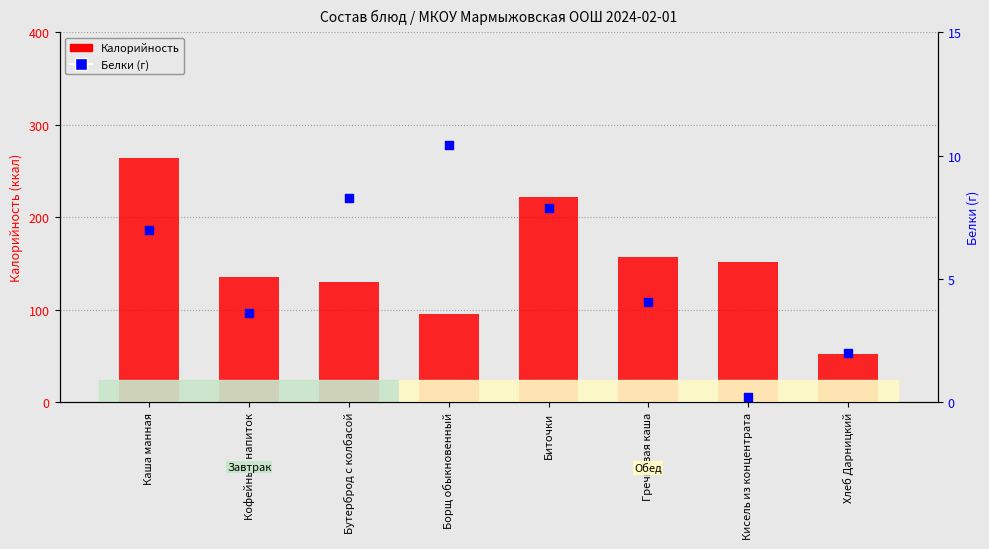

At which category is the sum across all series the highest?

Каша манная